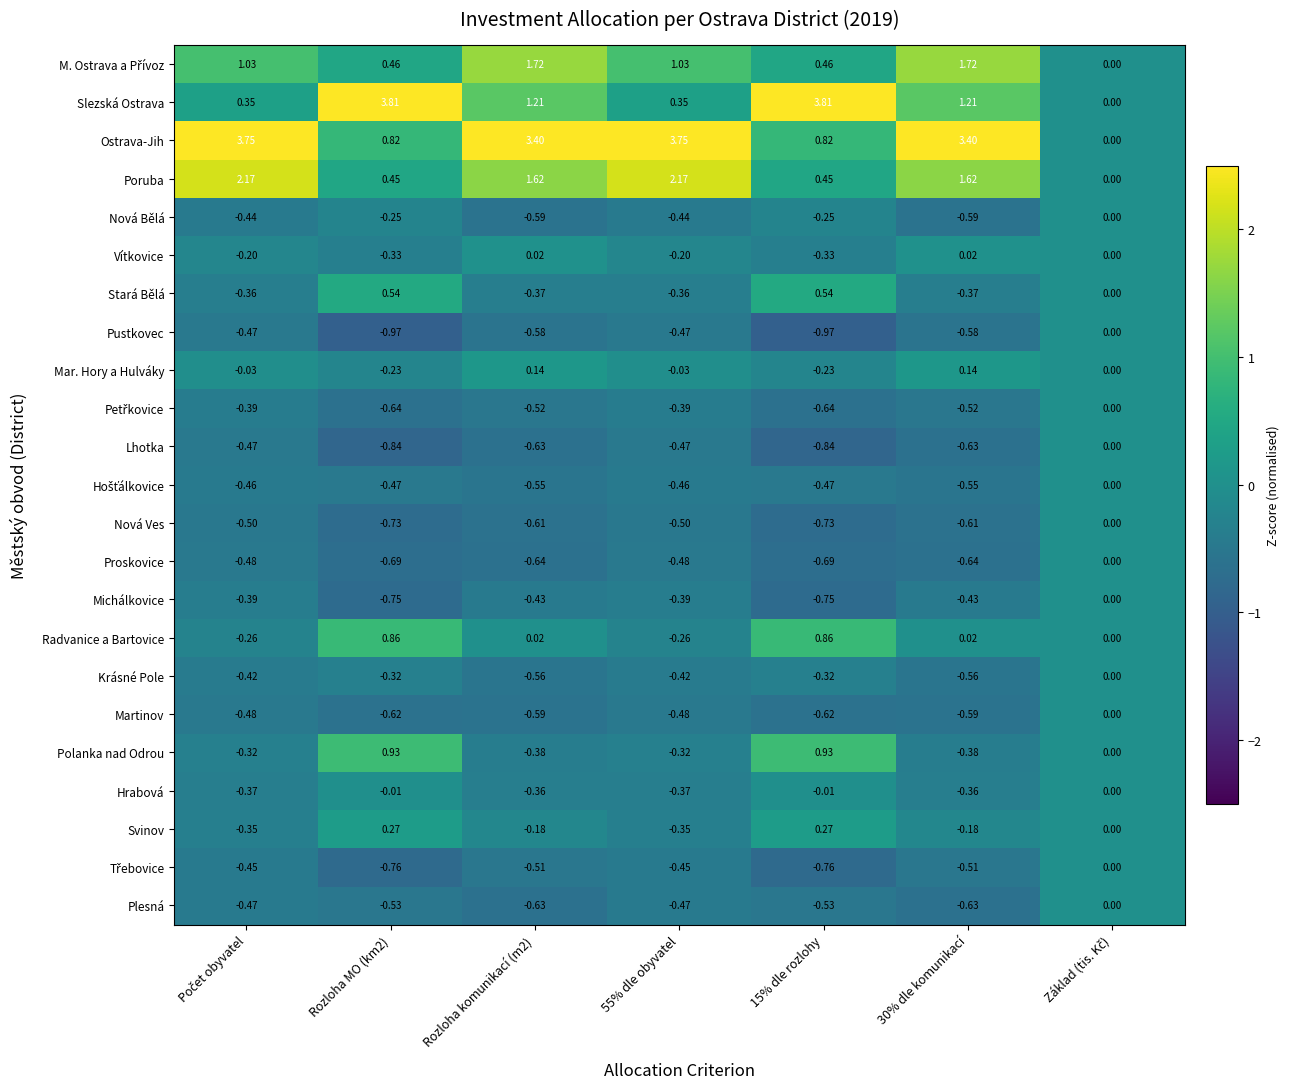

Which series has the widest spread of values?

Slezská Ostrava